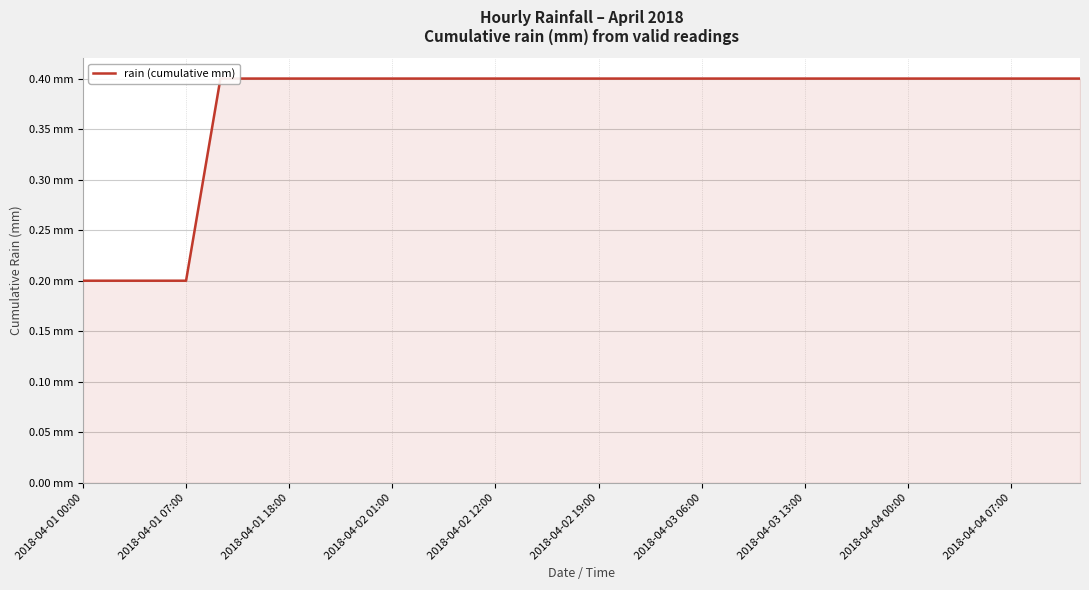

What is the difference between the second highest and minimum values?

0.2